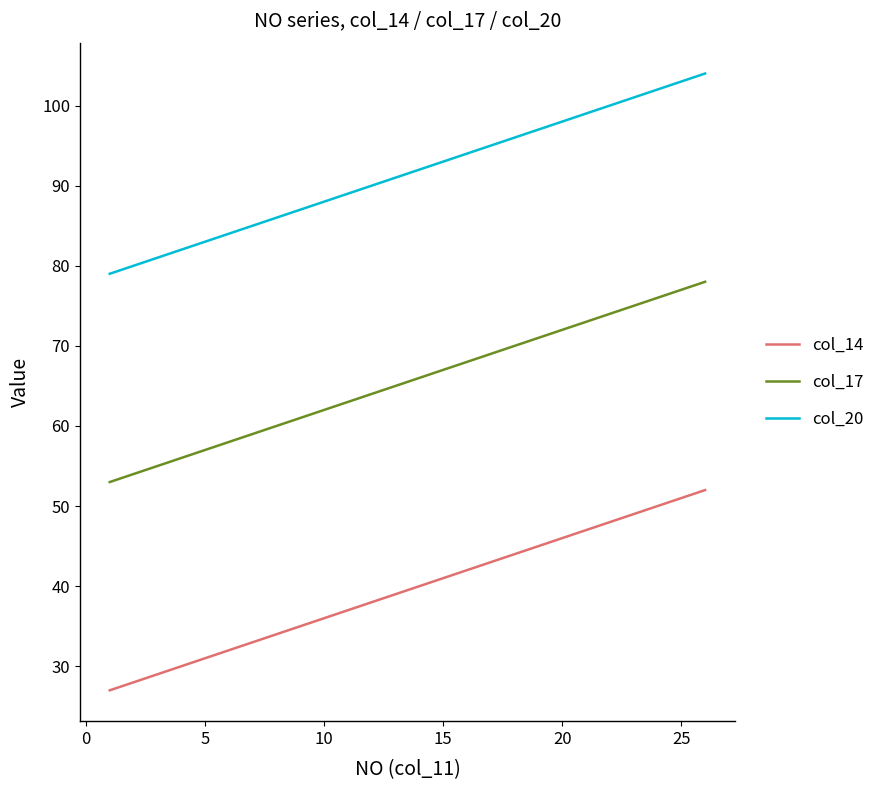

List the series in order of their overall mean, lowest first.

col_14, col_17, col_20